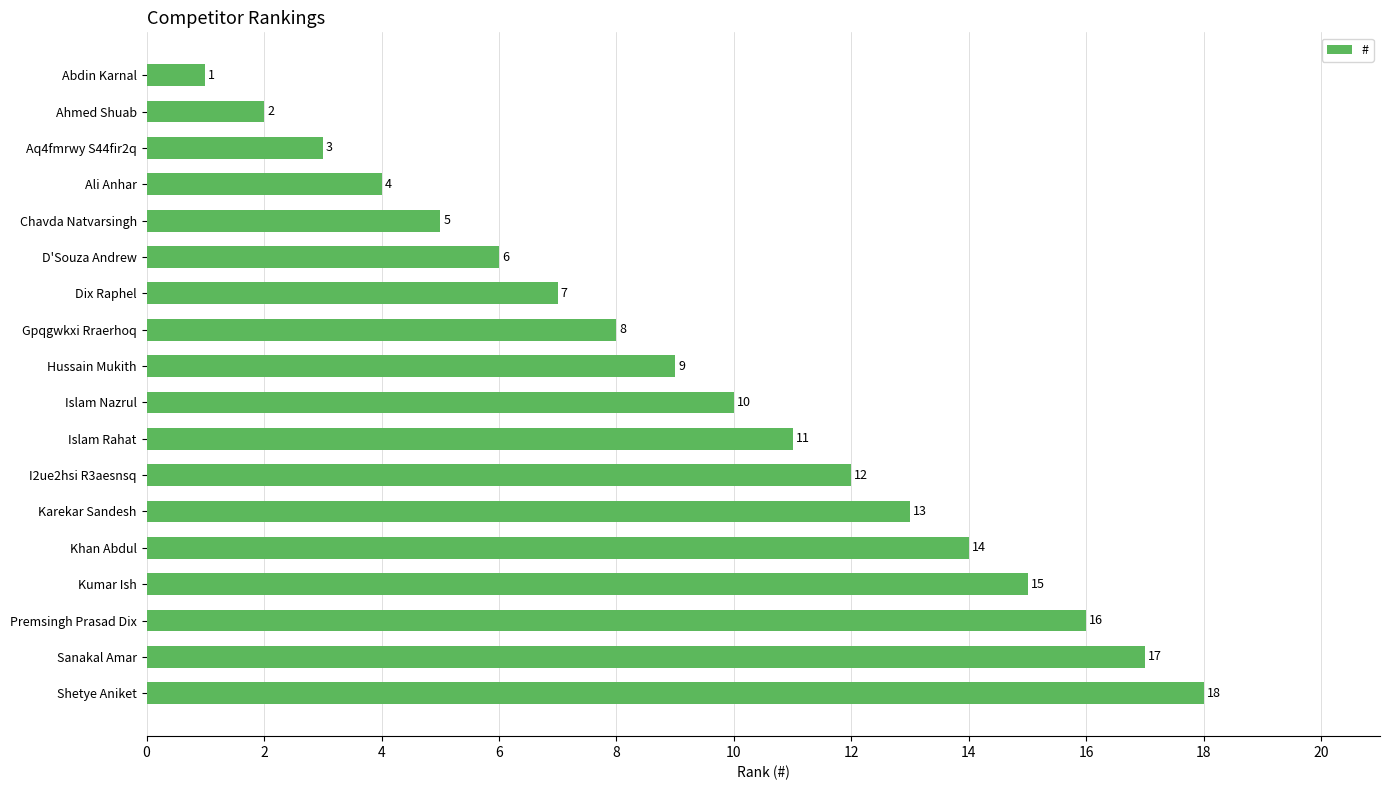

At which label is the value closest to 9?

Hussain Mukith